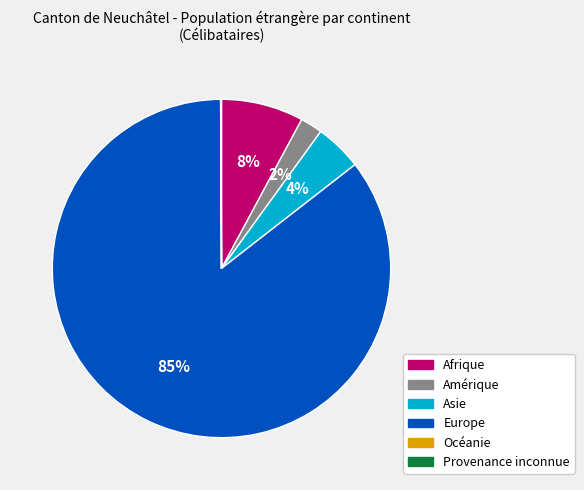

Is it true that Amérique is 14% of the pie?

False